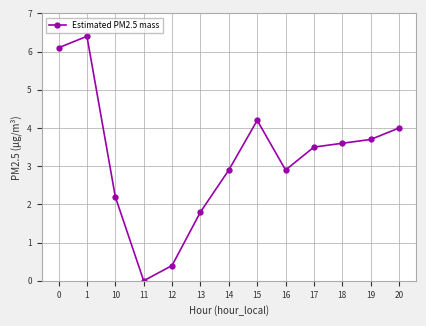

How many data points are above 3?

7